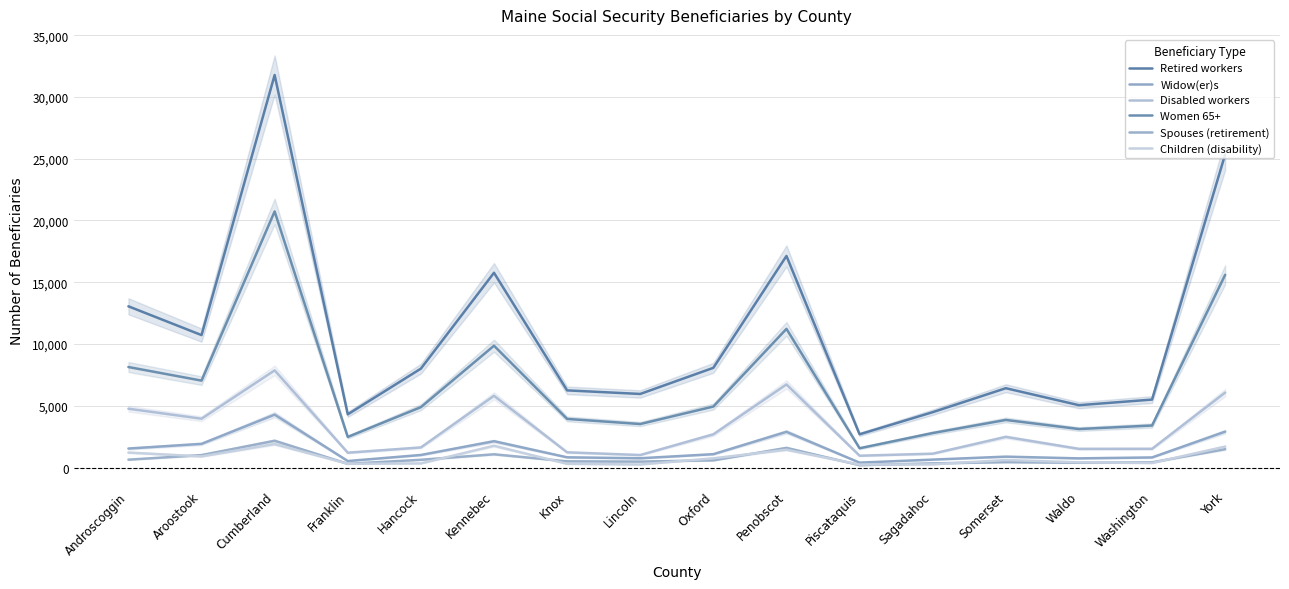

Between Hancock and Washington, which series saw the biggest shift?

Retired workers